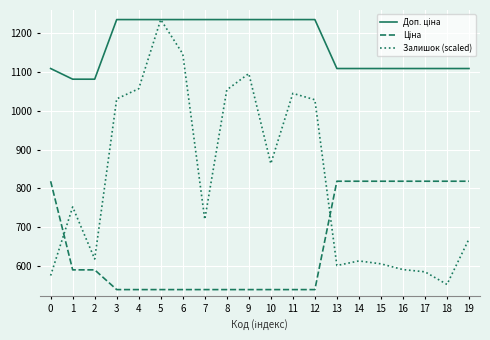

How many distinct data groups are displayed?

3